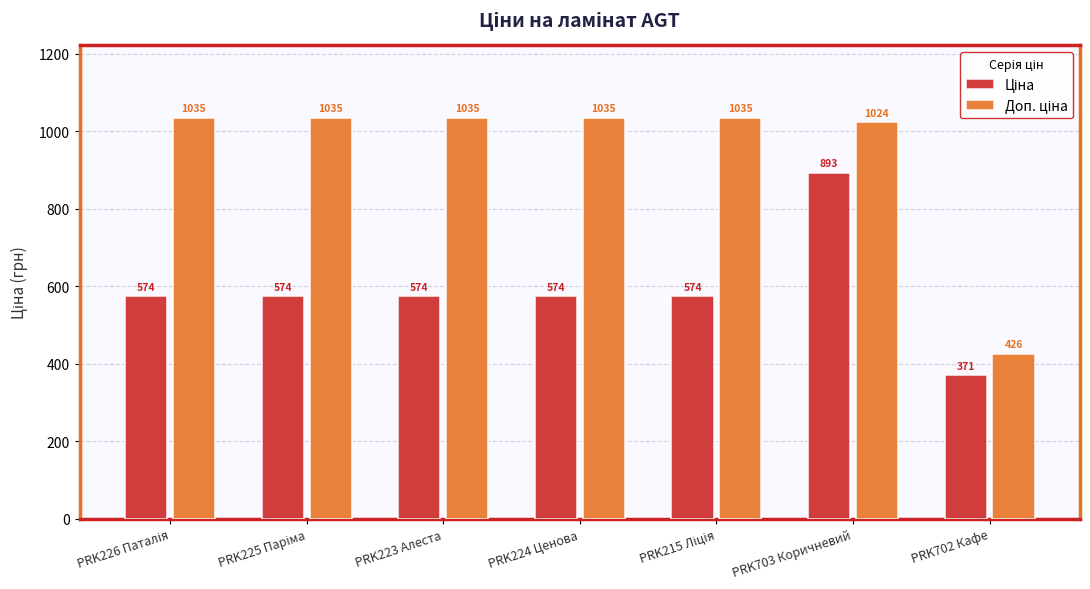

What is the minimum value shown in the chart?

371.3